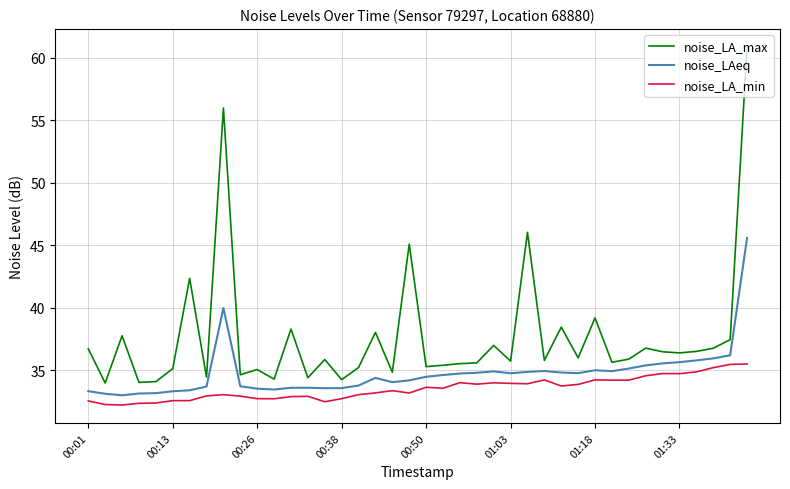

What is the minimum value shown in the chart?

32.2